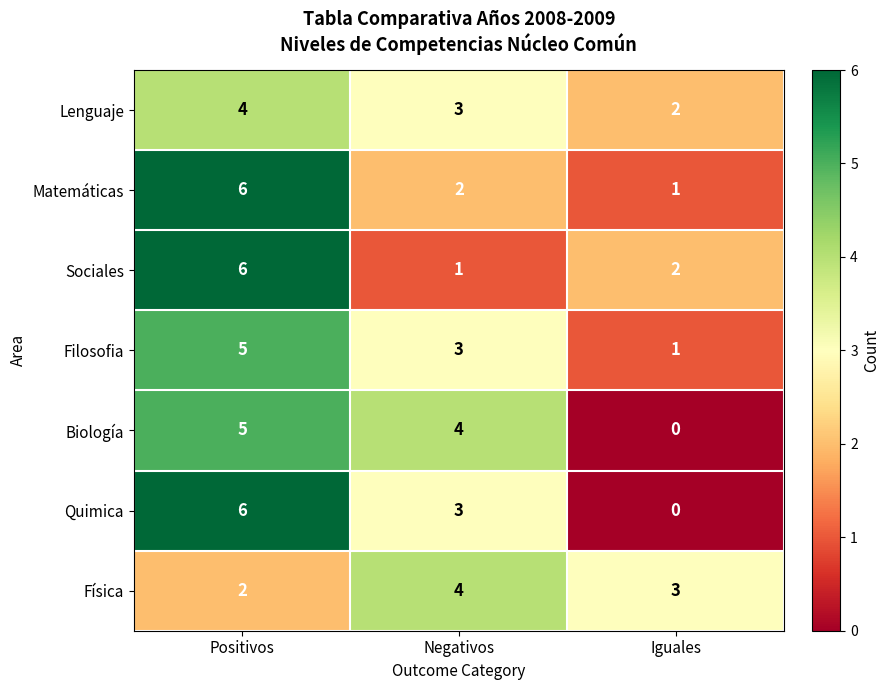

How many series are shown in this chart?

7